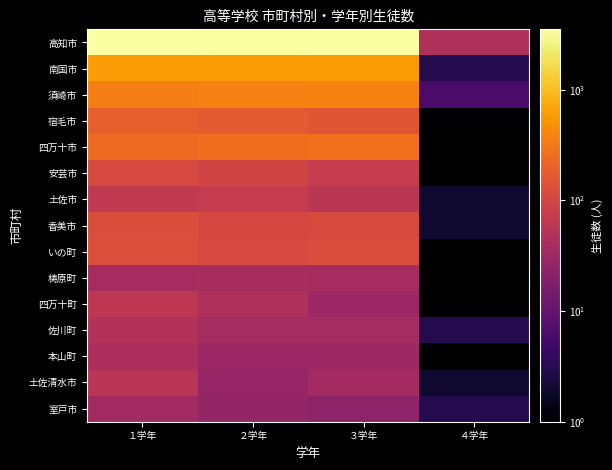

Is the value of 土佐清水市 at ３学年 greater than the value of いの町 at ２学年?

No